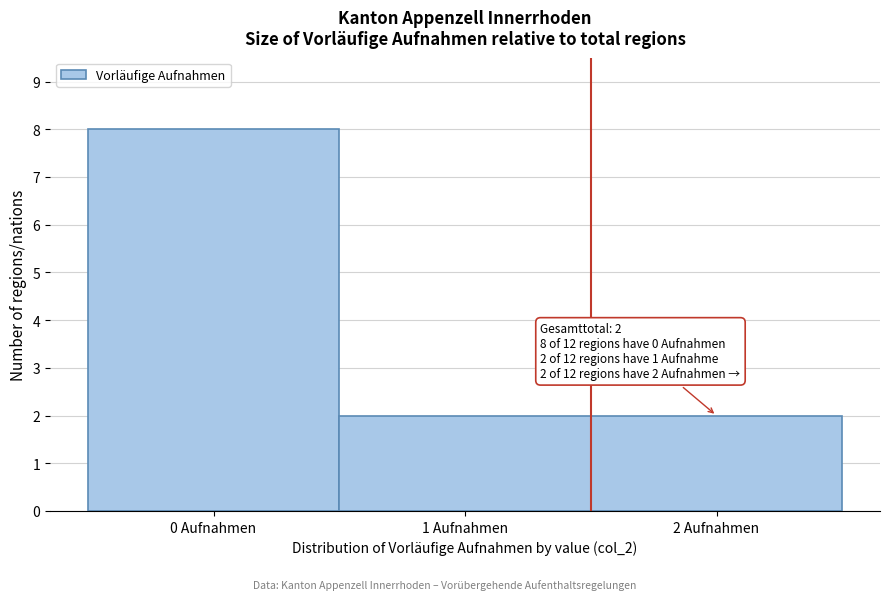

Over which range of the x-axis is the bar tallest?

-0.5 to 0.5